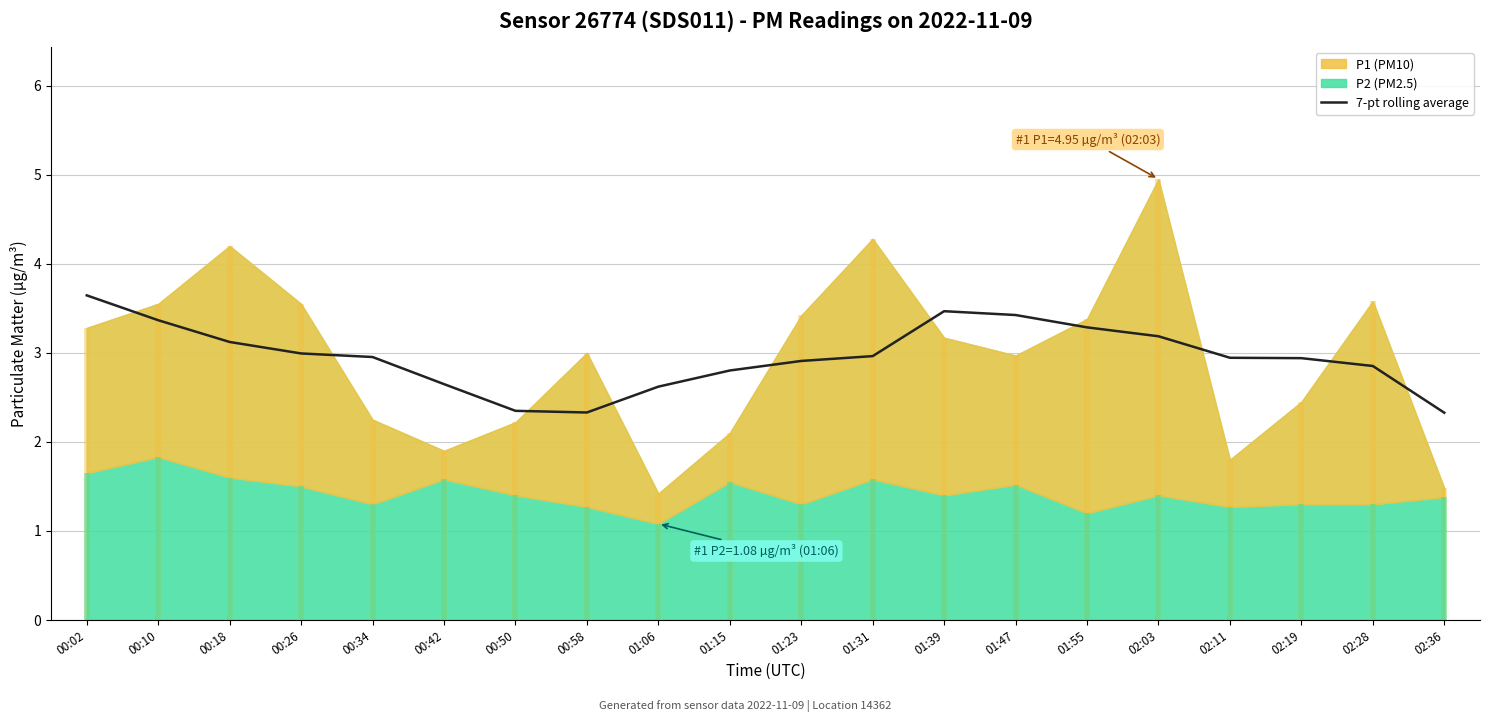

Approximately how many times larger is the value at 00:02 compared to 01:47?

1.1